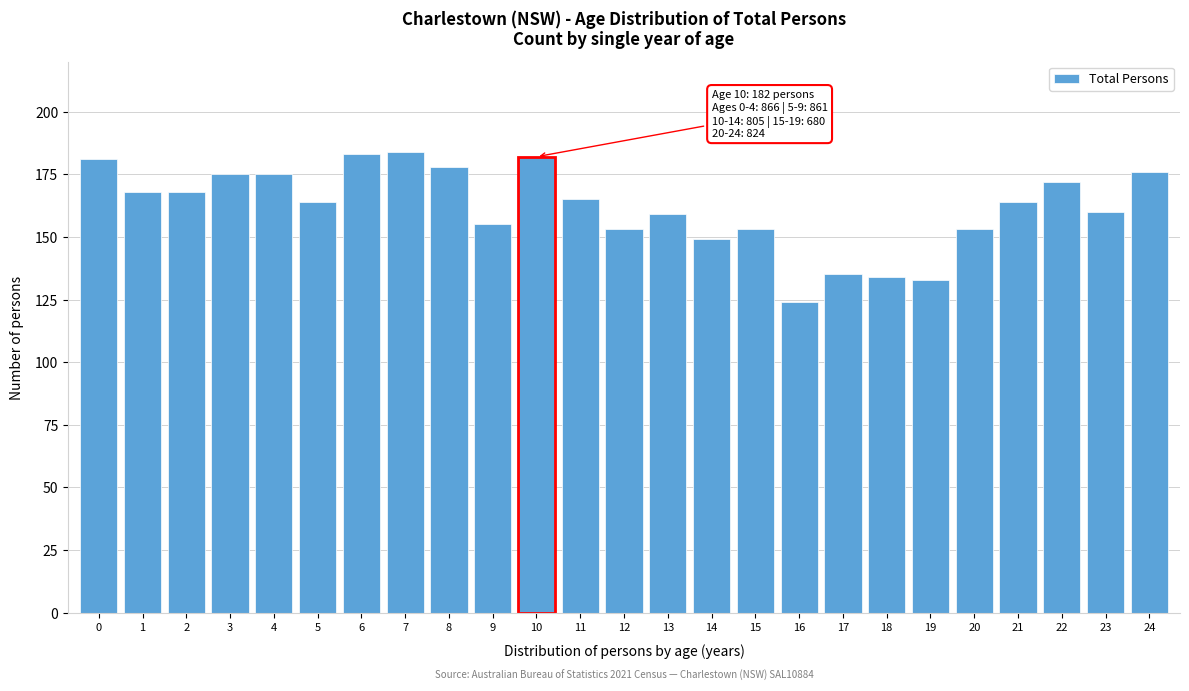

Reading left to right, what are all the values shown in this chart?

0=181	1=168	2=168	3=175	4=175	5=164	6=183	7=184	8=178	9=155	10=182	11=165	12=153	13=159	14=149	15=153	16=124	17=135	18=134	19=133	20=153	21=164	22=172	23=160	24=176